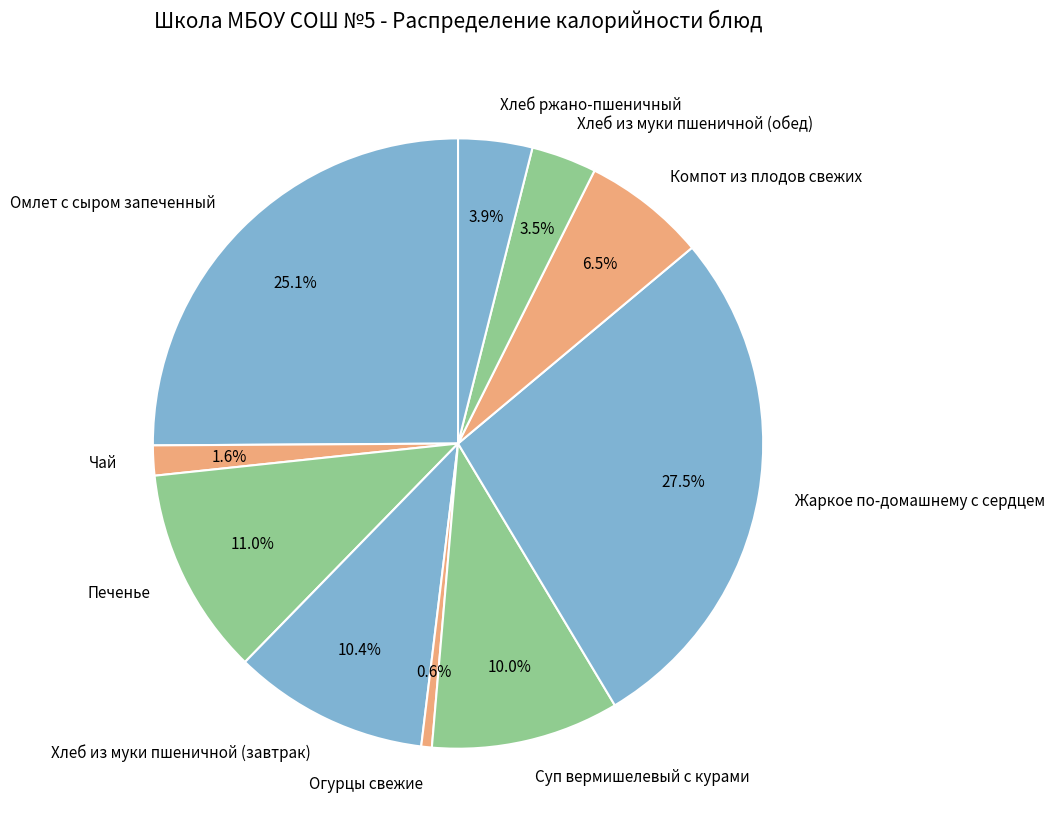

Combined, what portion of the pie is Омлет с сыром запеченный and Огурцы свежие?

25.7%